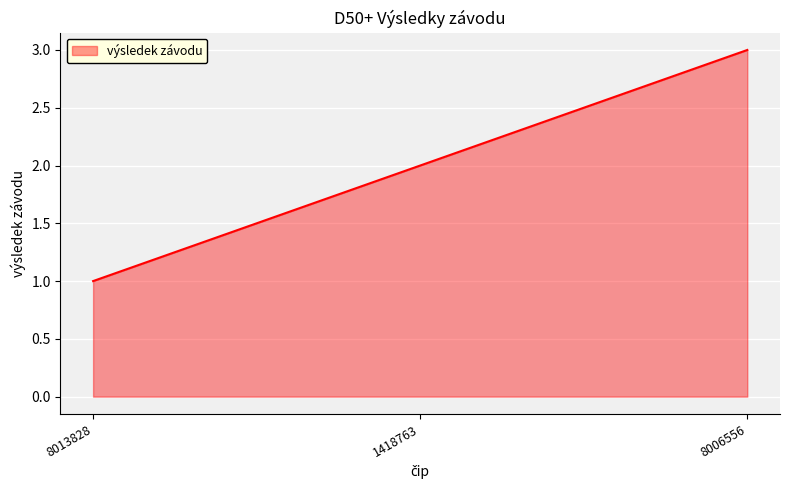

What is the sum of the values at 8013828 and 8006556?

4